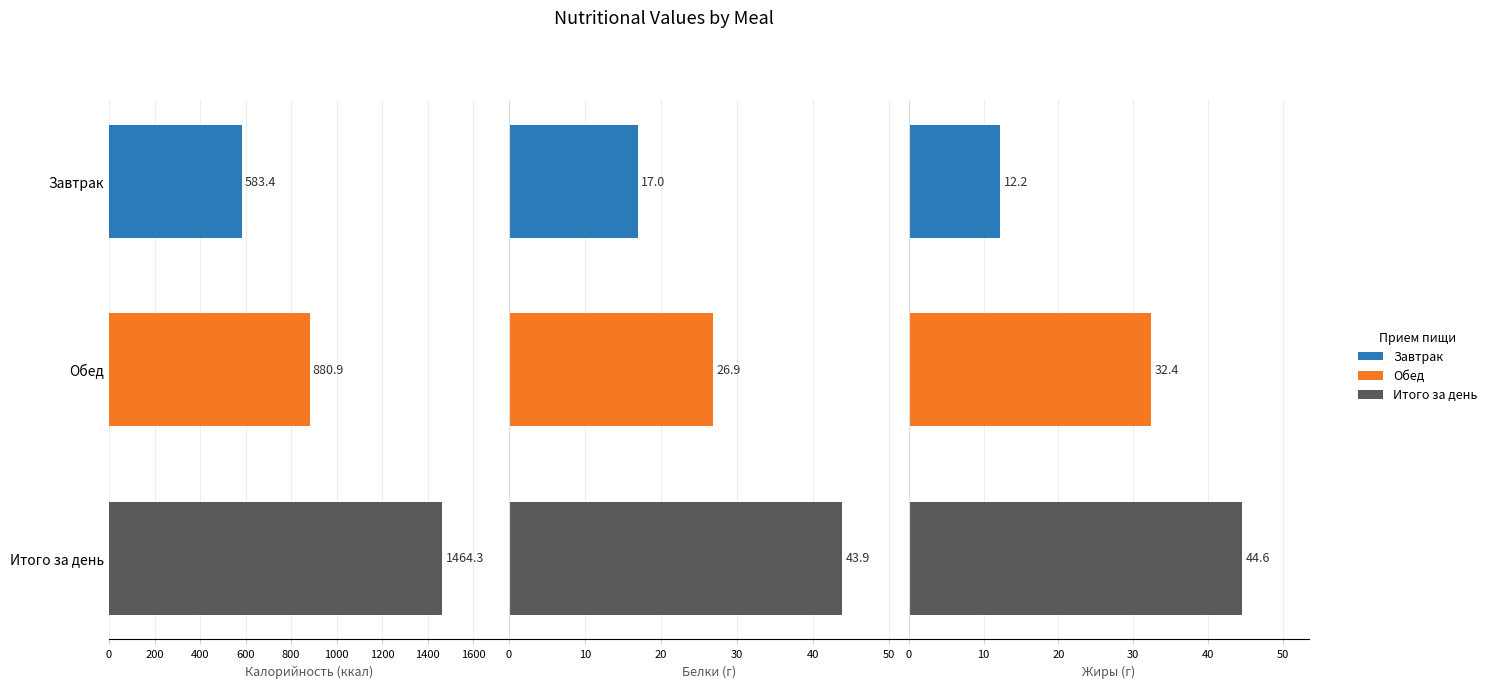

Does the chart contain stacked bars?

No